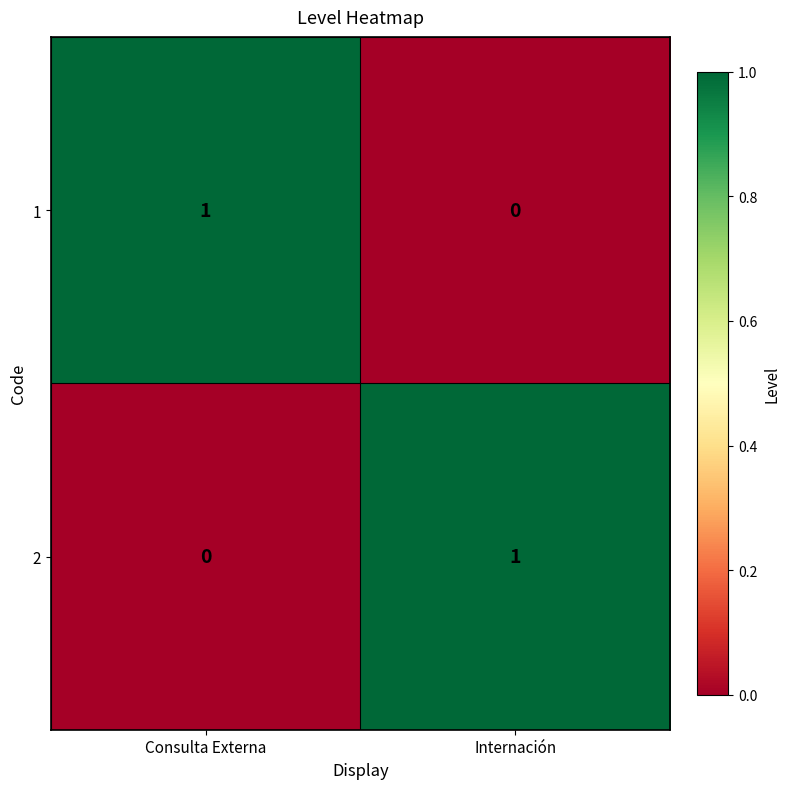

Is it true that 1 equals 0 at Consulta Externa?

False